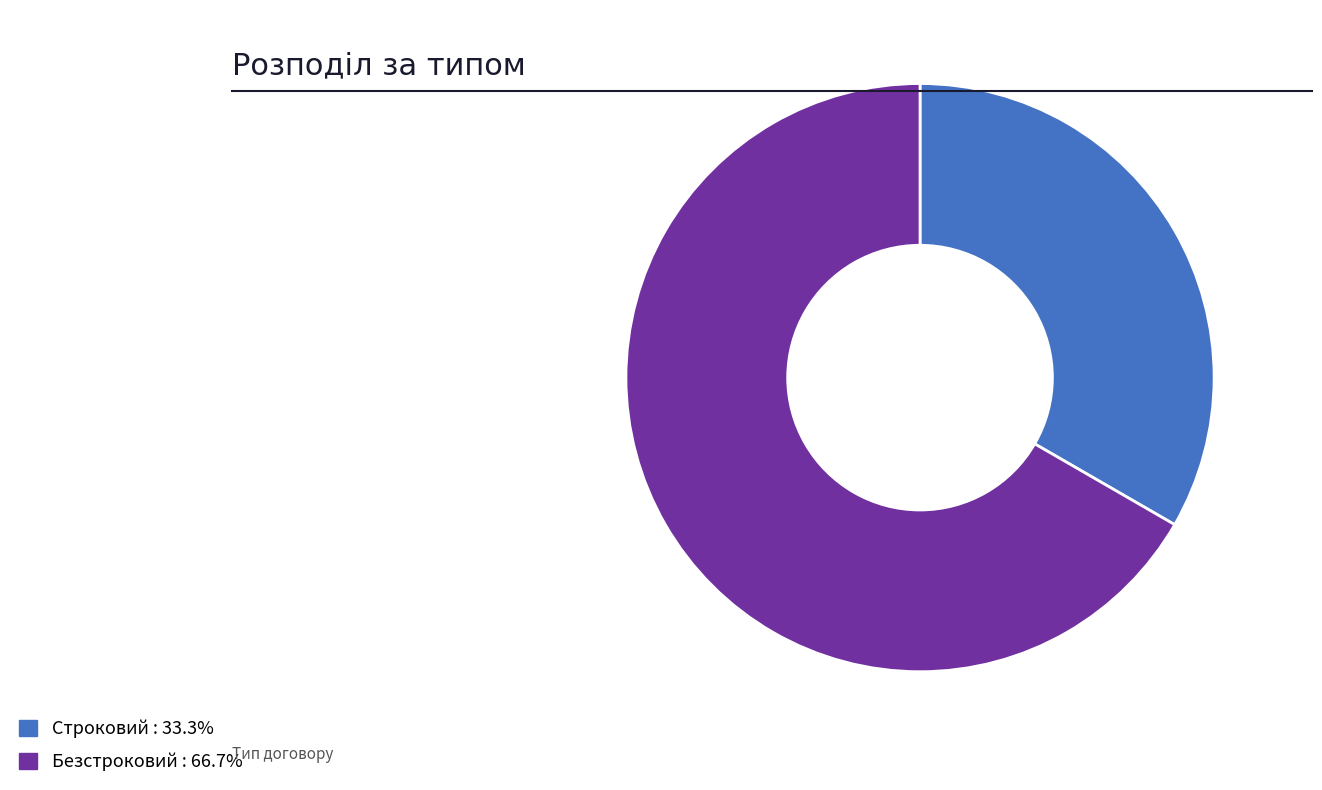

What is the majority slice?

Безстроковий